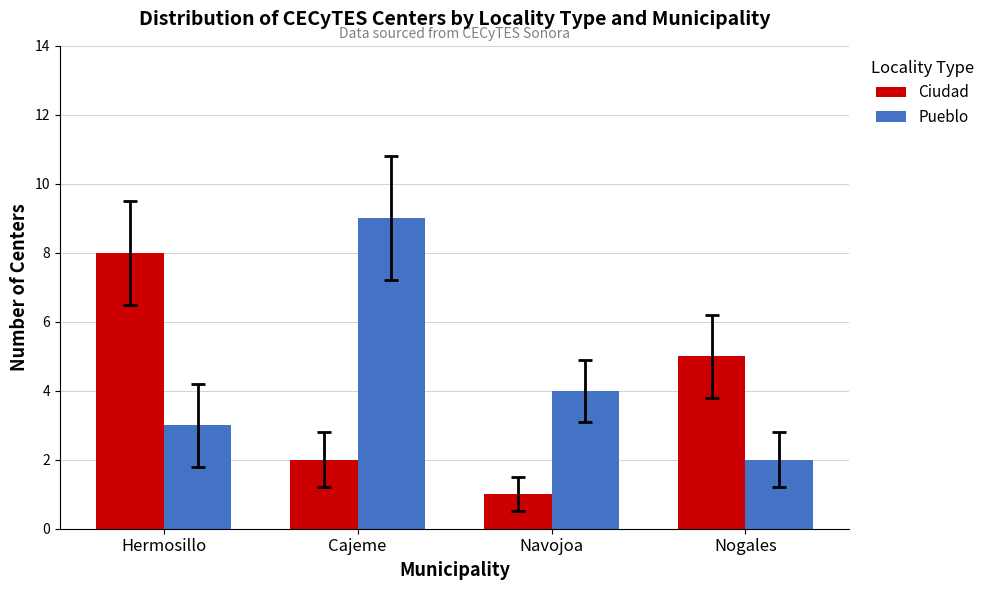

Which series changed the most between Navojoa and Nogales?

Ciudad